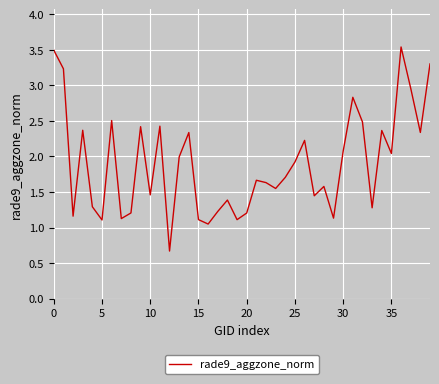

What is the smallest value displayed?

0.7